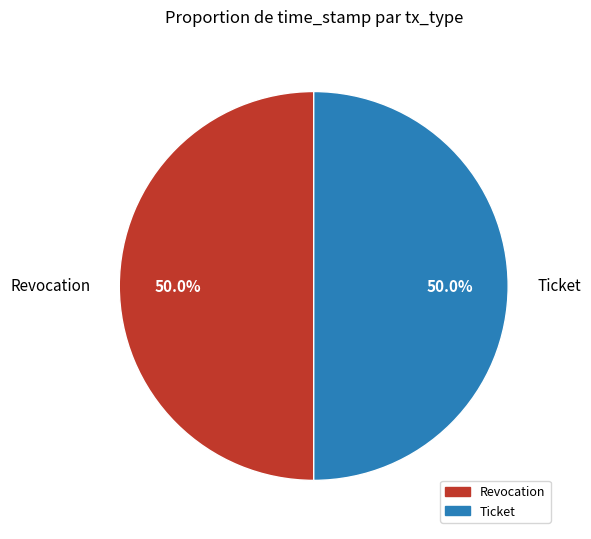

Approximately how many times larger is the value at Ticket compared to Revocation?

1.0